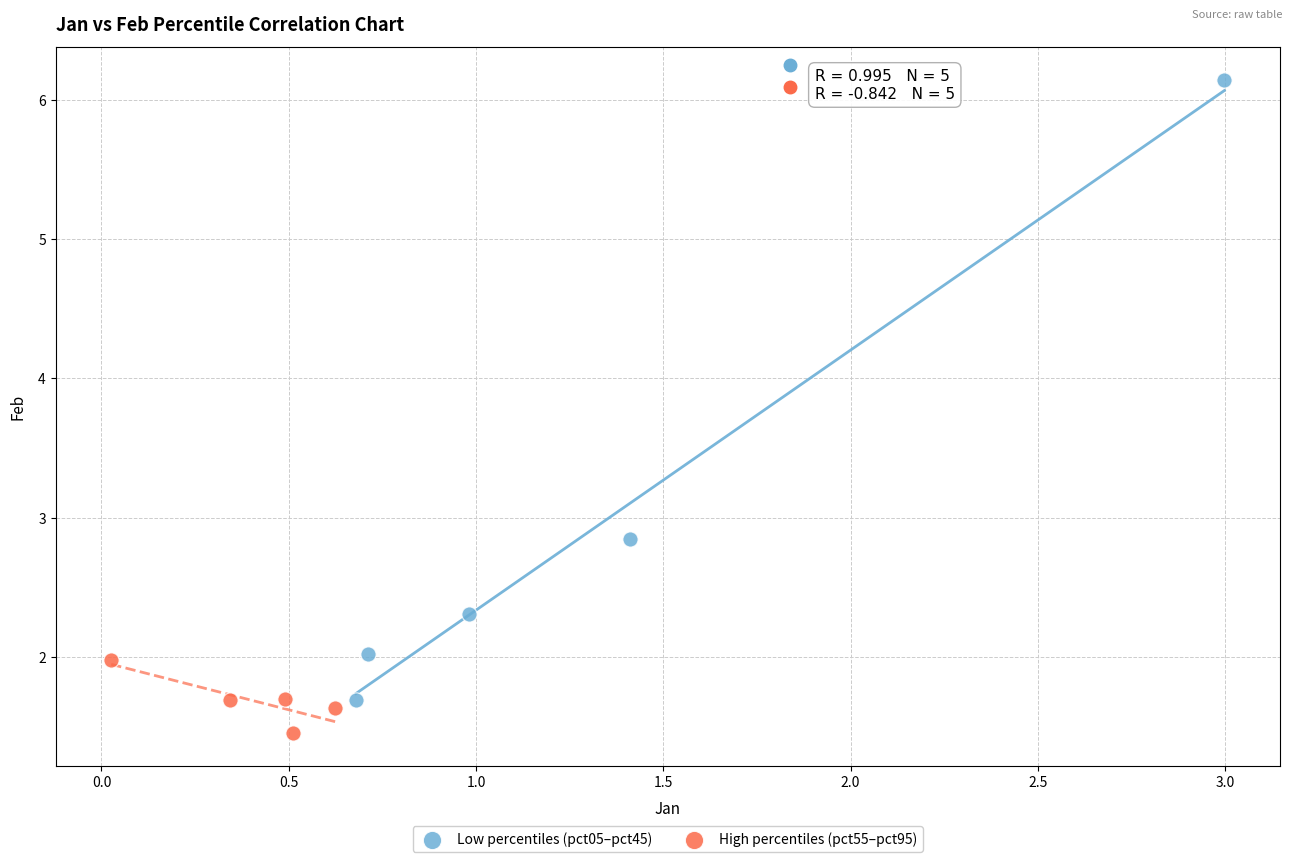

Which series reaches the maximum Y coordinate?

Low percentiles (pct05–pct45)